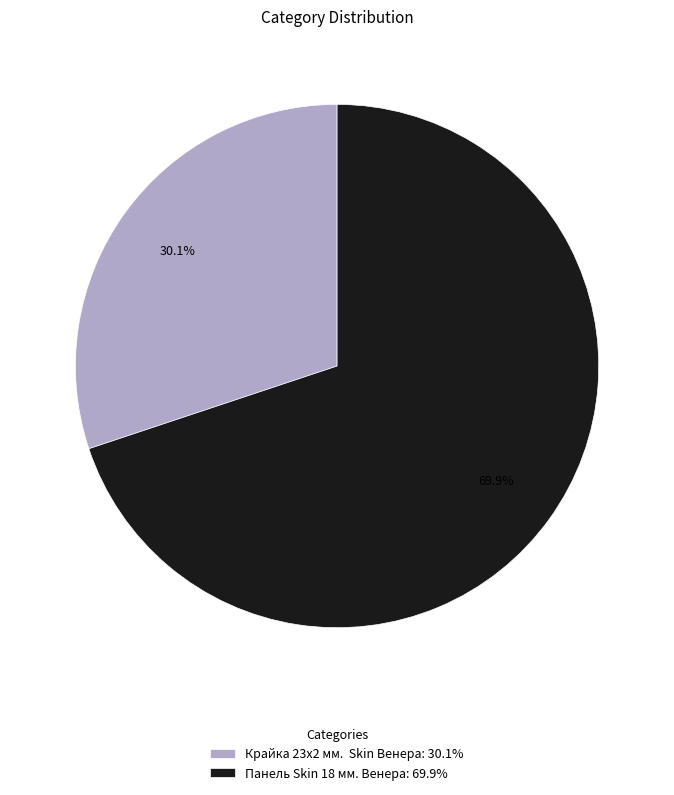

To the nearest percent, what is the difference between the largest and smallest slice percentages?

40%